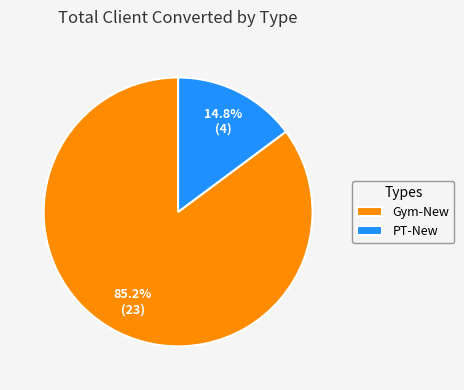

Which has a higher value, PT-New or Gym-New?

Gym-New